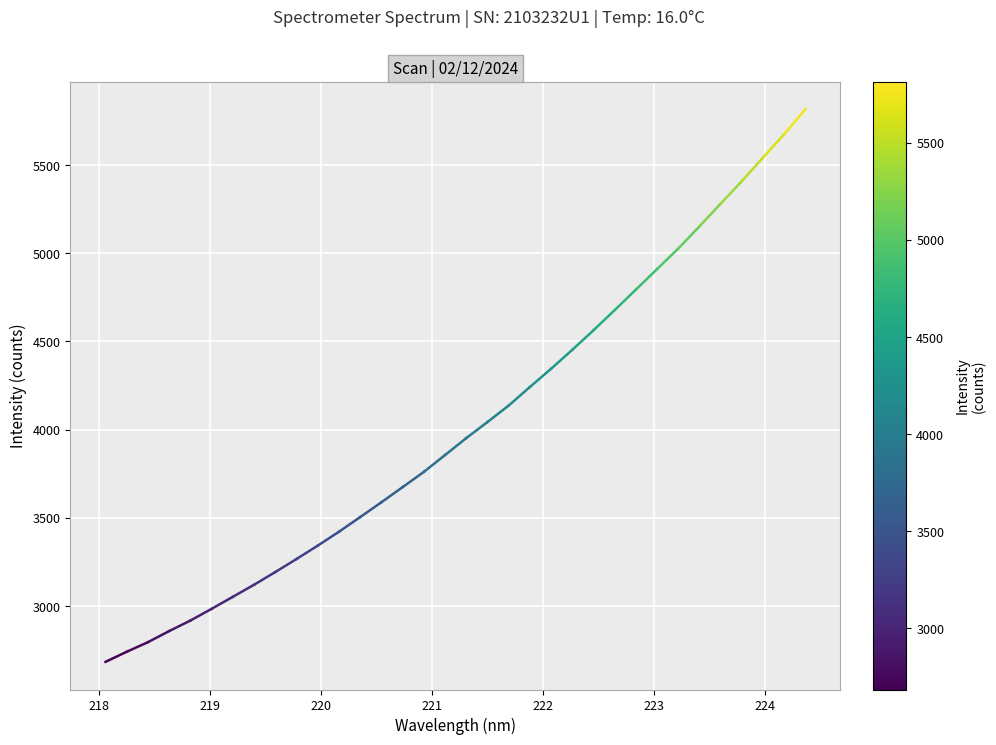

How many categories are shown in the chart?

34